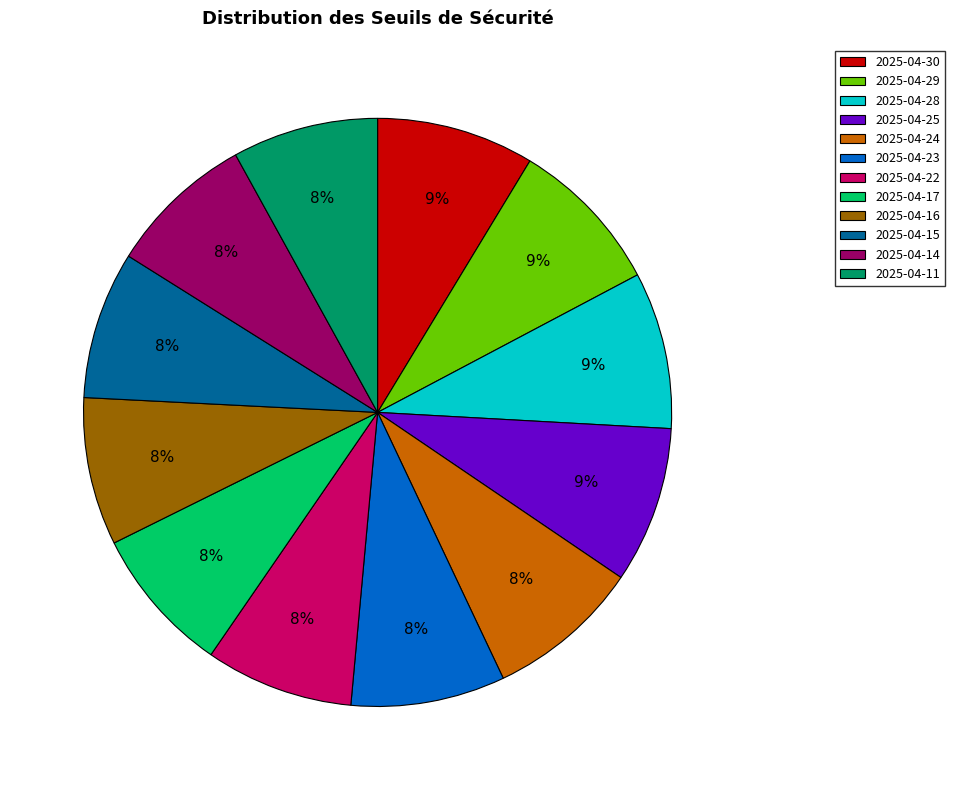

To the nearest percent, what percentage of the pie is 2025-04-11?

8%